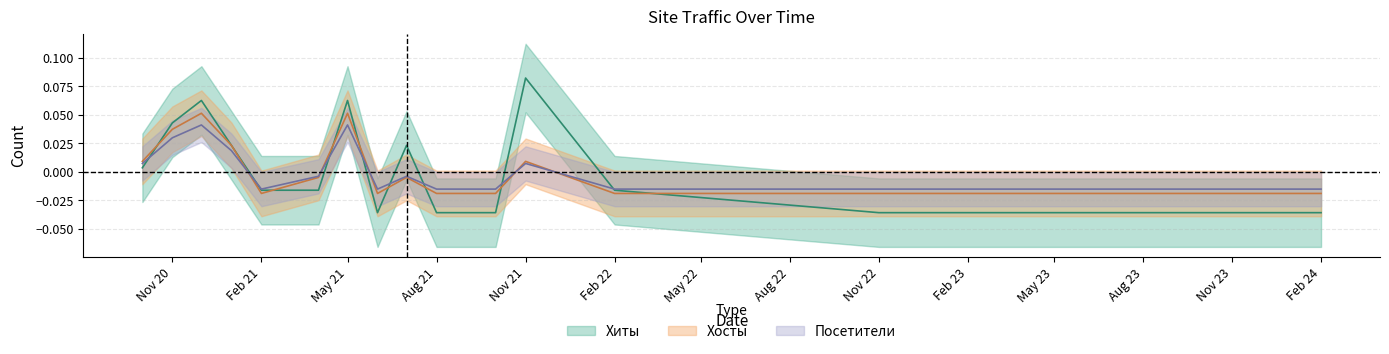

Is the value of Посетители at 2021-01 greater than the value of Хосты at 2022-11?

Yes